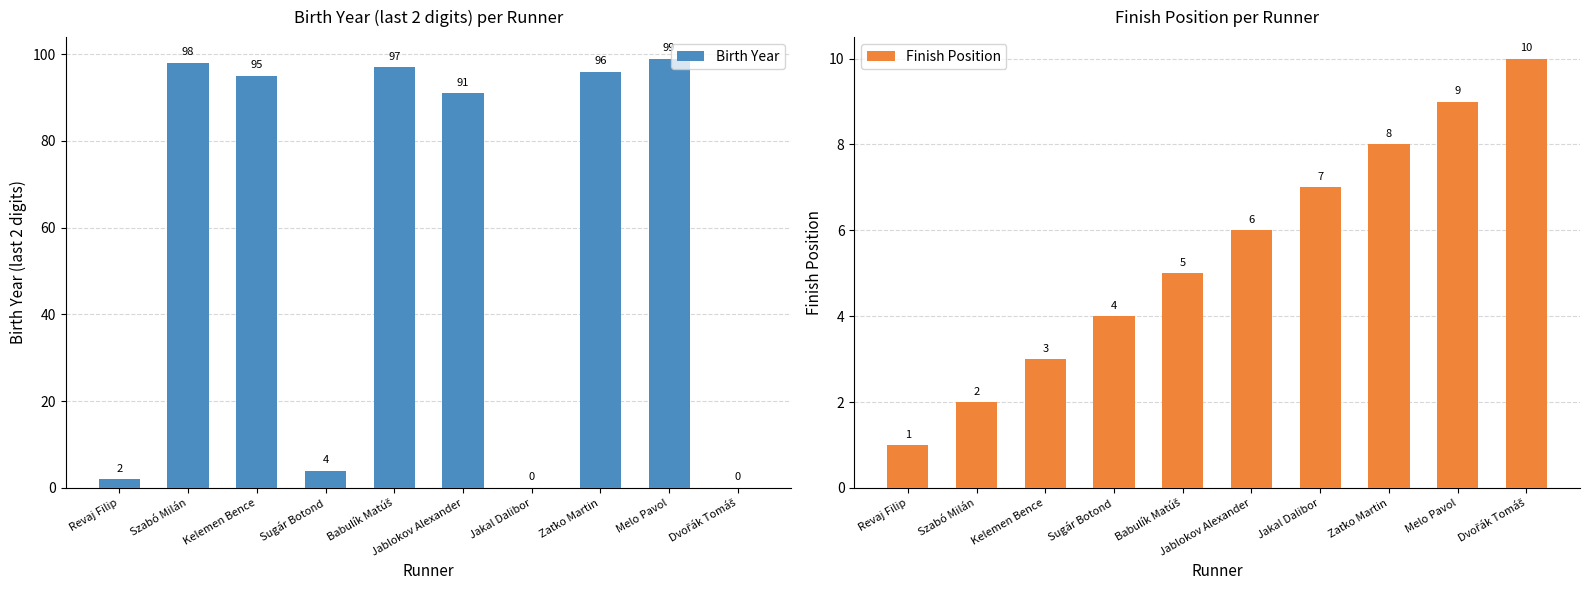

The value of Birth Year at Revaj Filip is 2. True or false?

True